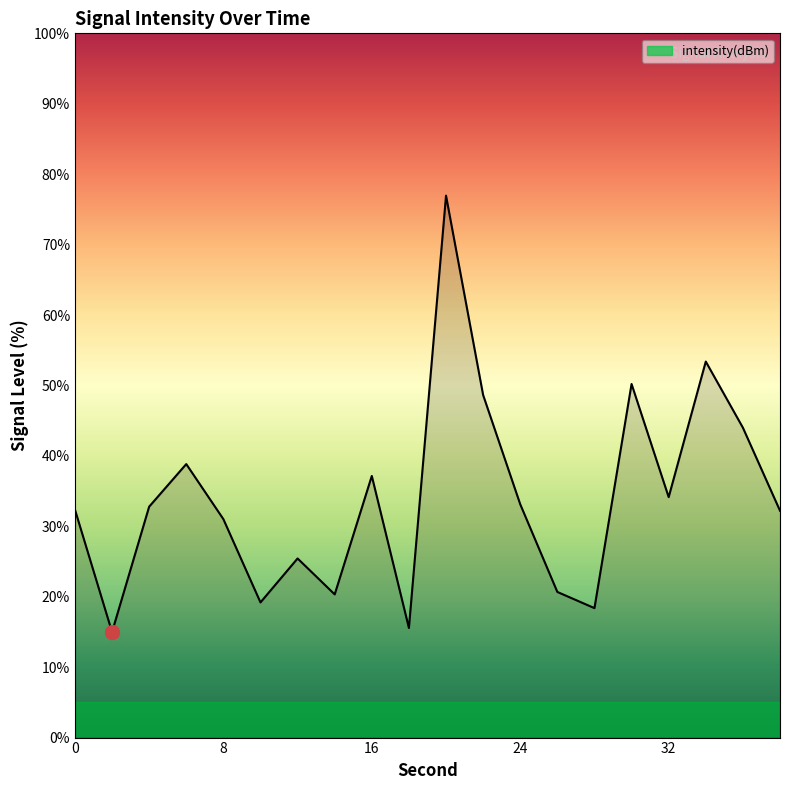

What is the difference between the second highest and second lowest values?

37.8